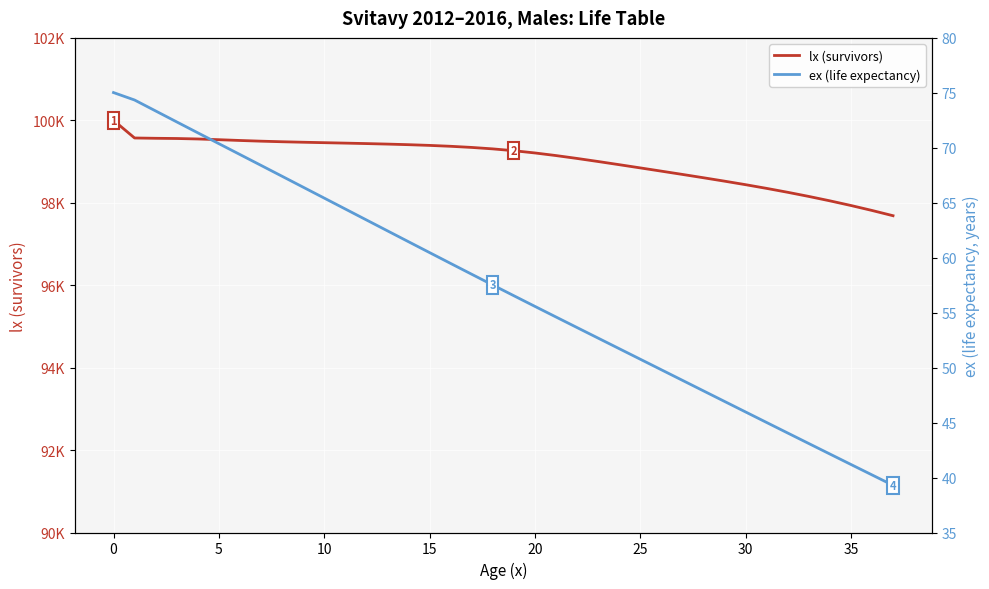

True or false: lx (survivors) and ex (life expectancy) cross at least once.

False